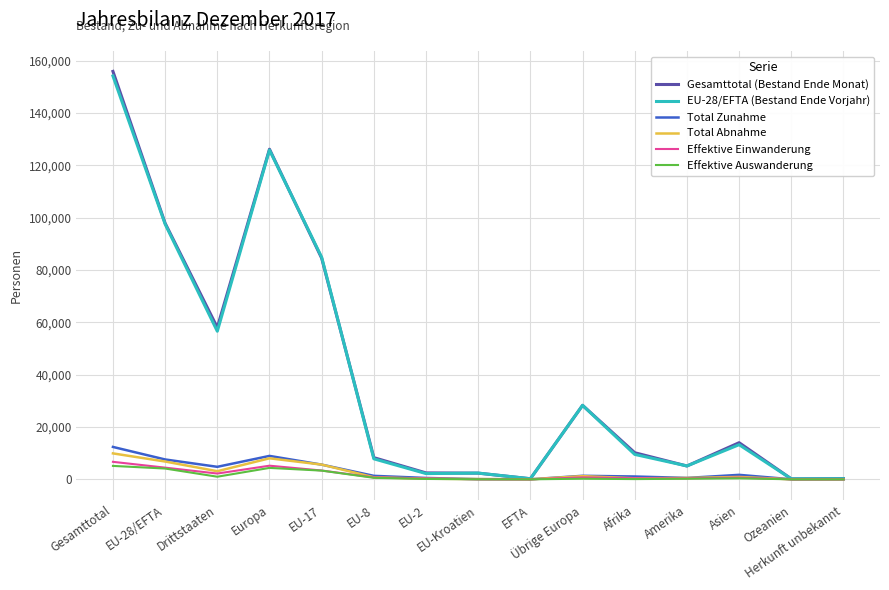

The value of Gesamttotal (Bestand Ende Monat) at EU-8 is 14619. True or false?

False